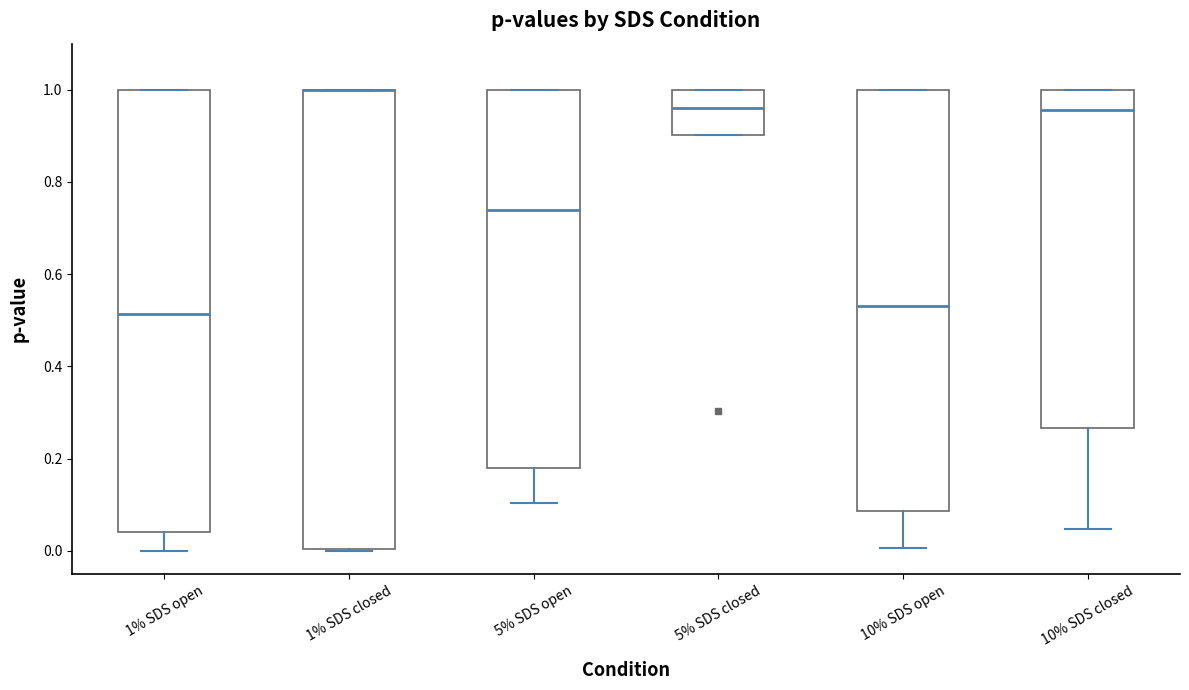

Which box is the tallest, from its lower edge to its upper edge?

1% SDS closed